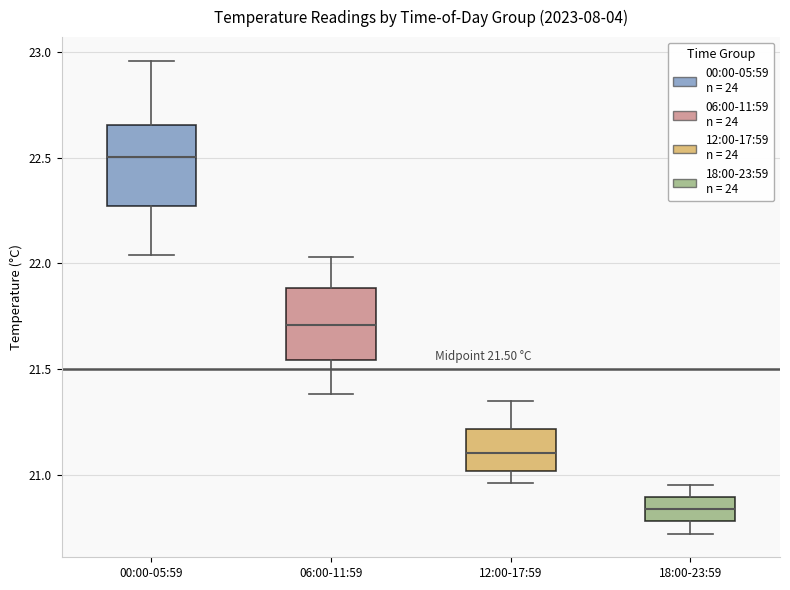

Which box's median line is the highest?

00:00-05:59